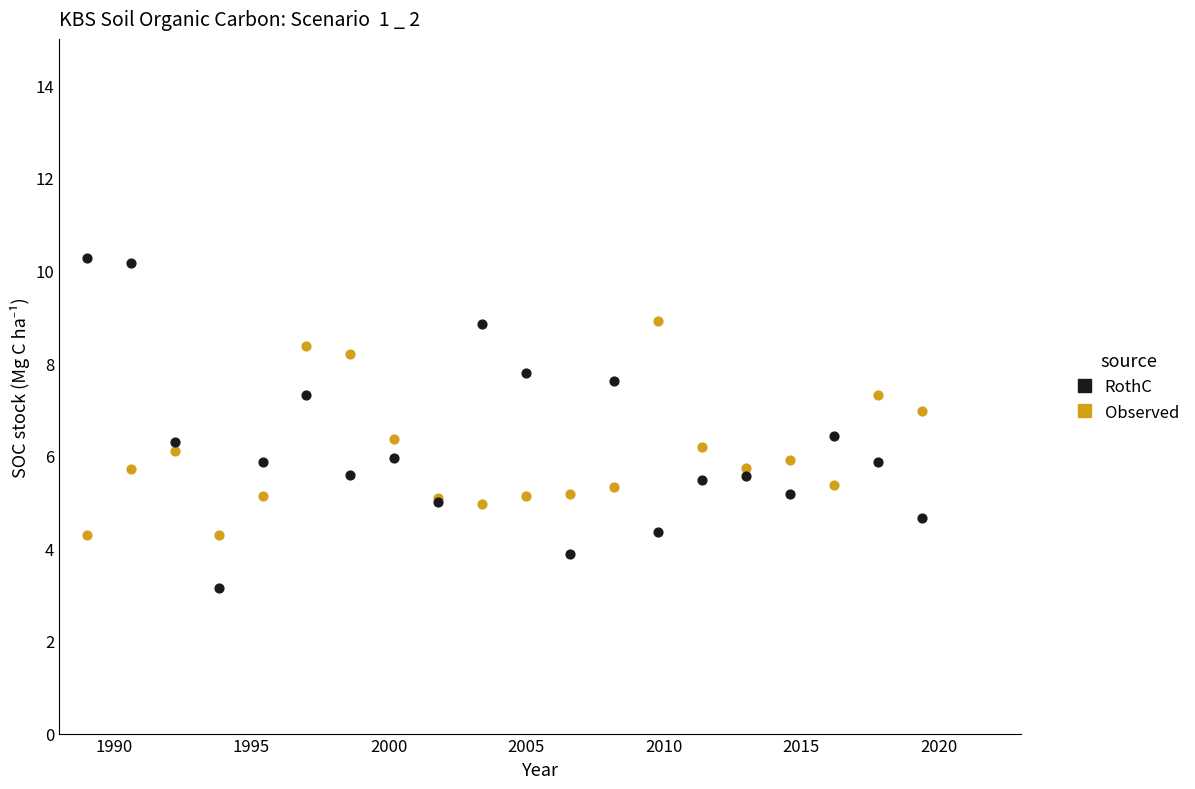

Which series contains the lowest Y value?

RothC